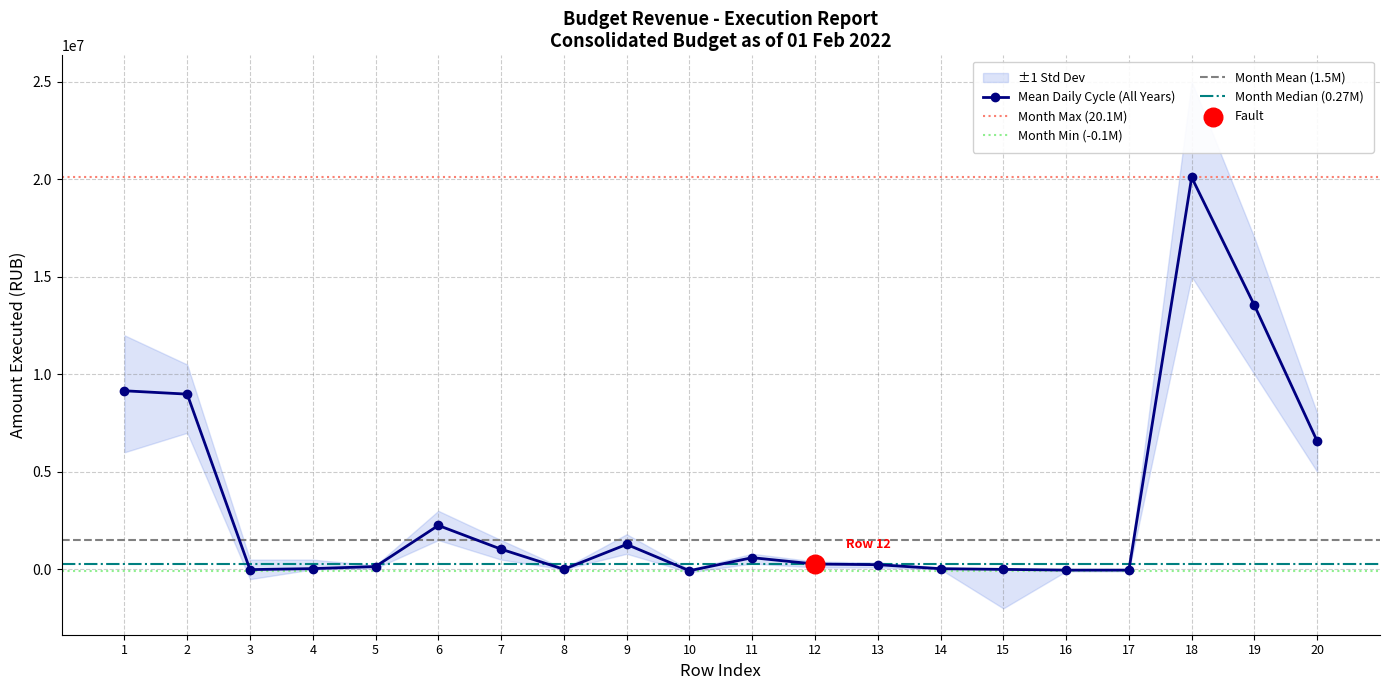

Which series has the largest Y range (max minus min)?

std_upper